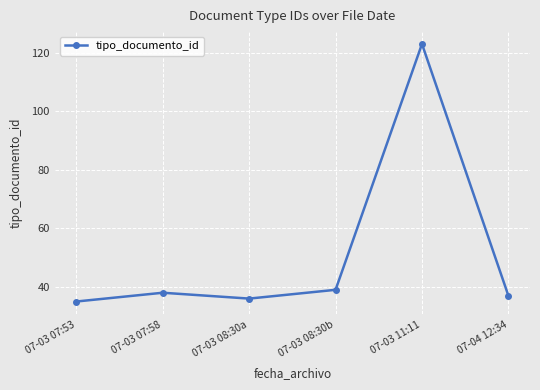

What is the average value?

51